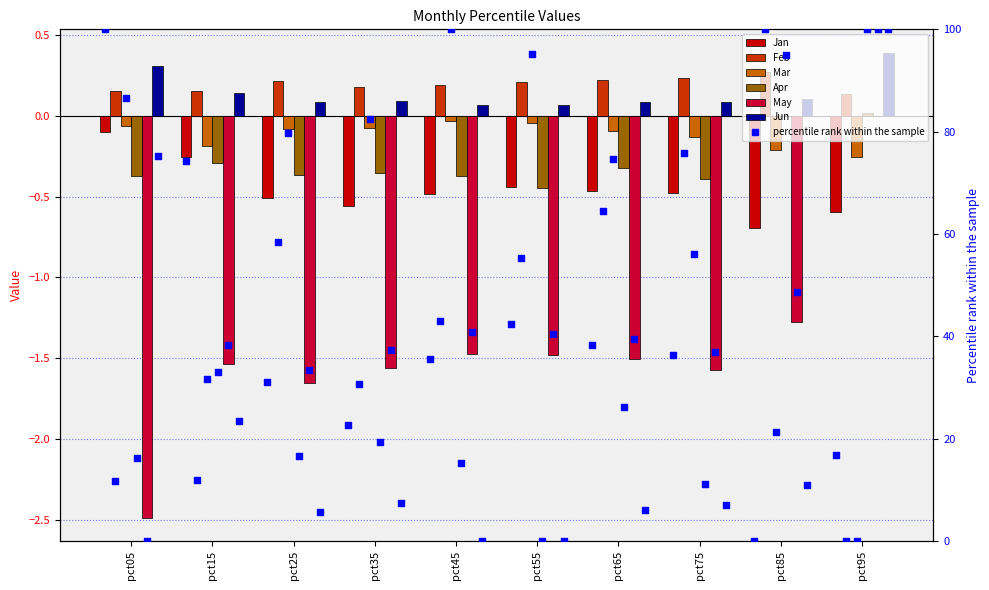

Which series contains the lowest Y value?

May